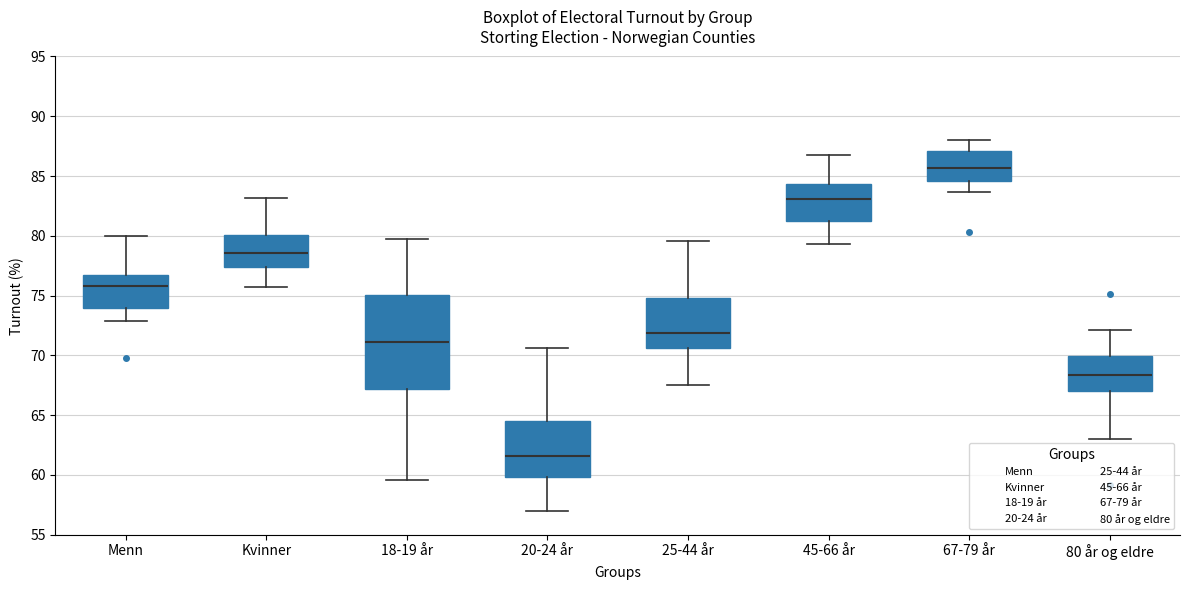

Where does the median line of the box for Menn sit on the y-axis? The values are not printed on the chart, so give them approximately, as read against the axis.

76.0